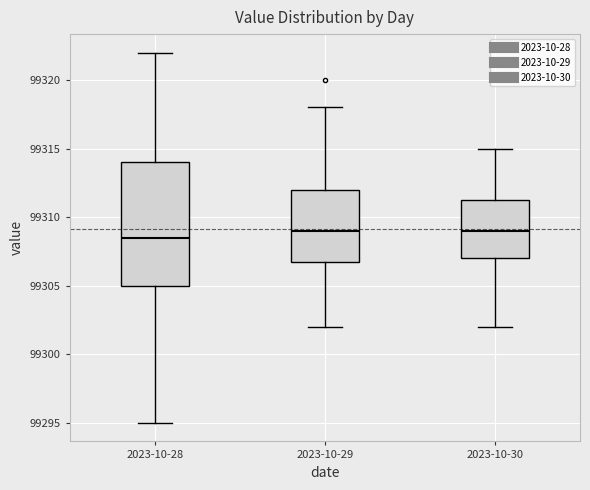

Reading left to right, transcribe this box plot: for each box, give where its median line is, the range the box spans, and where its two whiskers end, as read against the y-axis. The values are not printed on the chart, so give them approximately, as read against the axis.

2023-10-28: median 99308.5, box 99305.0 to 99314.0, whiskers 99295.0 to 99322.0
2023-10-29: median 99309.0, box 99307.0 to 99312.0, whiskers 99302.0 to 99318.0
2023-10-30: median 99309.0, box 99307.0 to 99311.5, whiskers 99302.0 to 99315.0